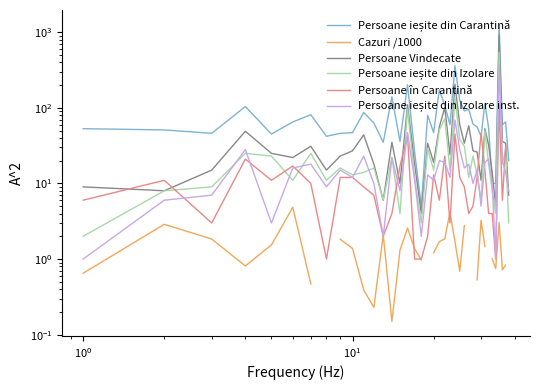

Is it true that Persoane ieșite din Carantină equals 7.2 at 37?

False